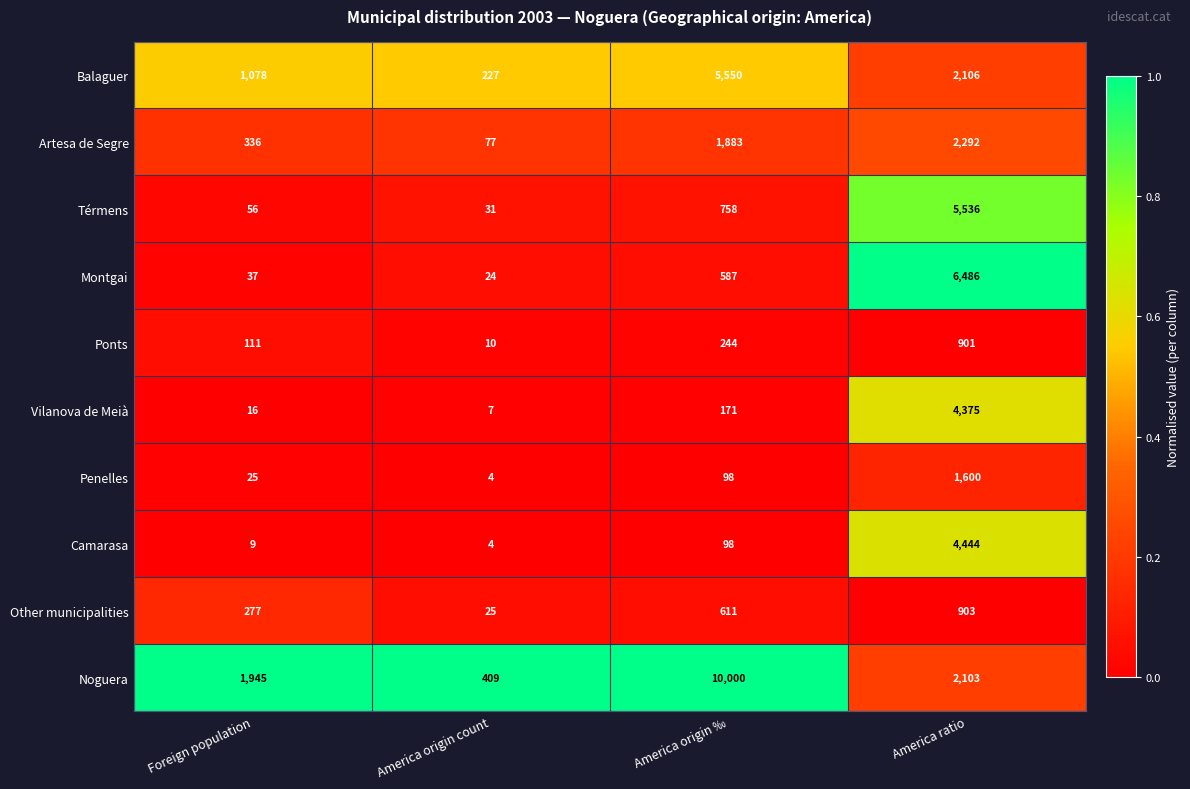

Rank the series at America ratio from highest to lowest value.

Montgai, Térmens, Camarasa, Vilanova de Meià, Artesa de Segre, Balaguer, Noguera, Penelles, Other municipalities, Ponts